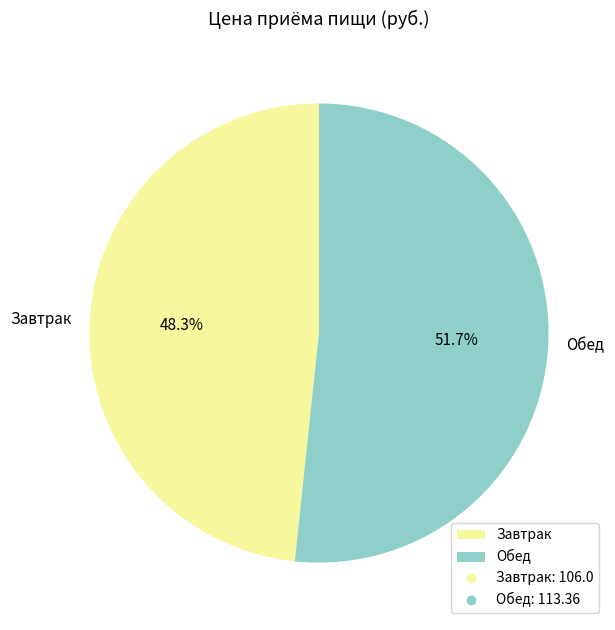

Count the number of slices in the pie.

2